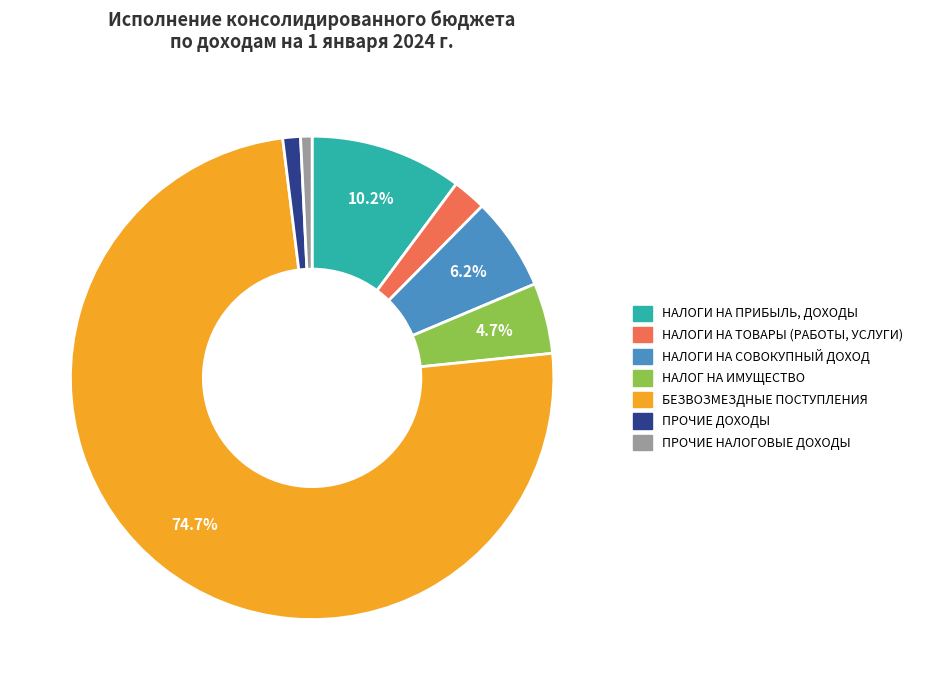

Does any single category account for the majority?

Yes